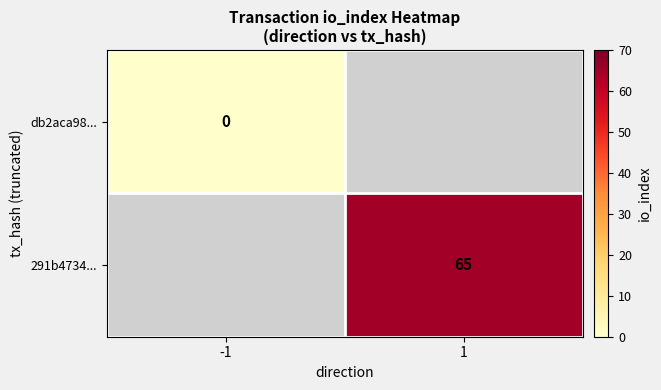

The value of 291b4734... at 1 is 112. True or false?

False